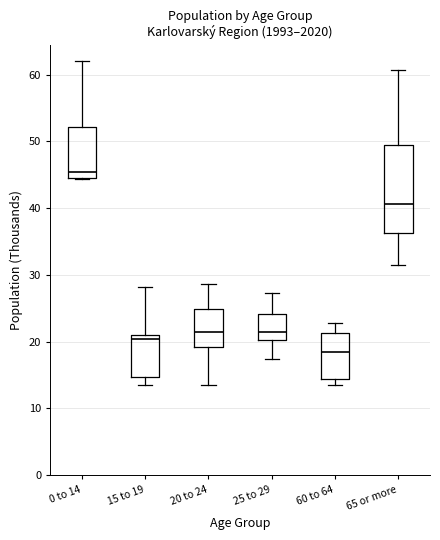

Comparing the boxes themselves (not the whiskers), which one is the tallest?

65 or more